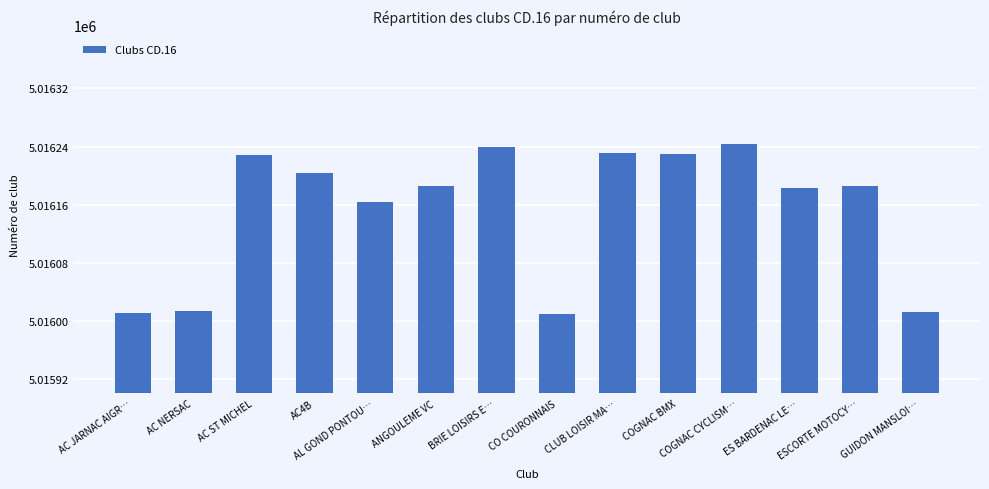

What is the label of the 2nd bar from the left?

AC NERSAC